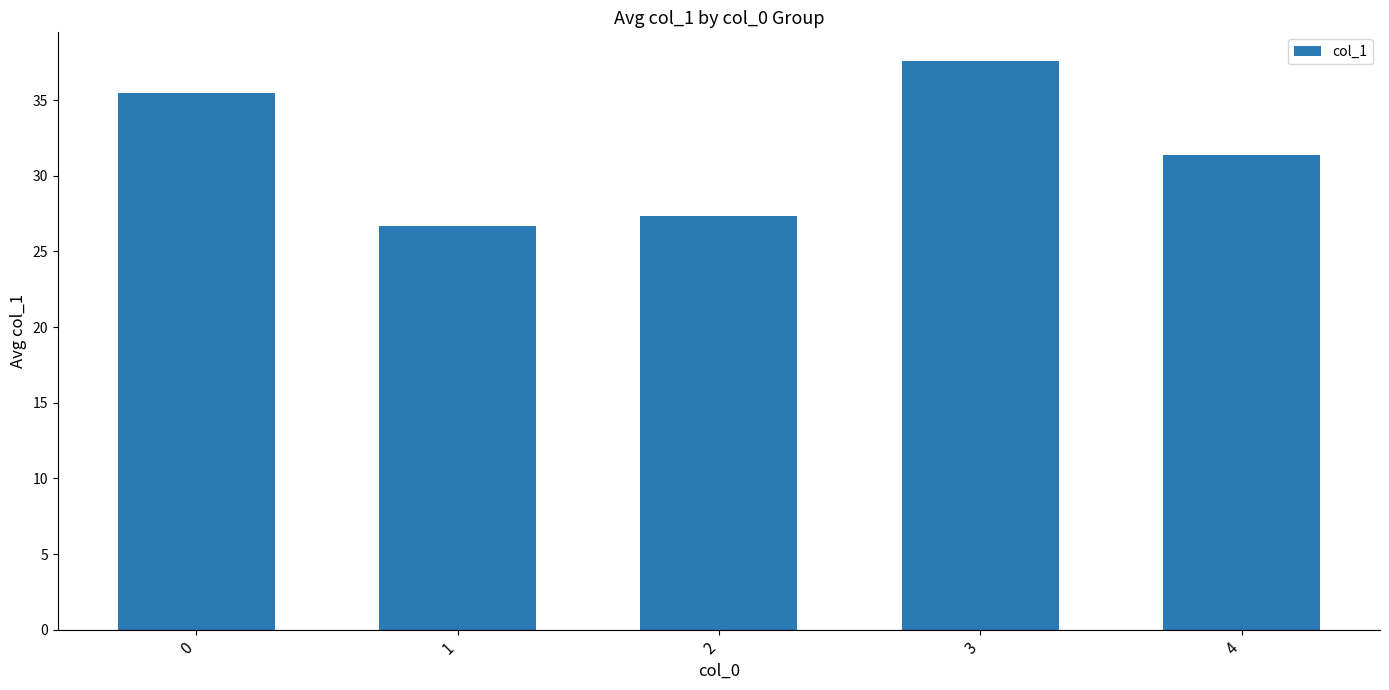

At which category does the chart reach its minimum across all series?

1